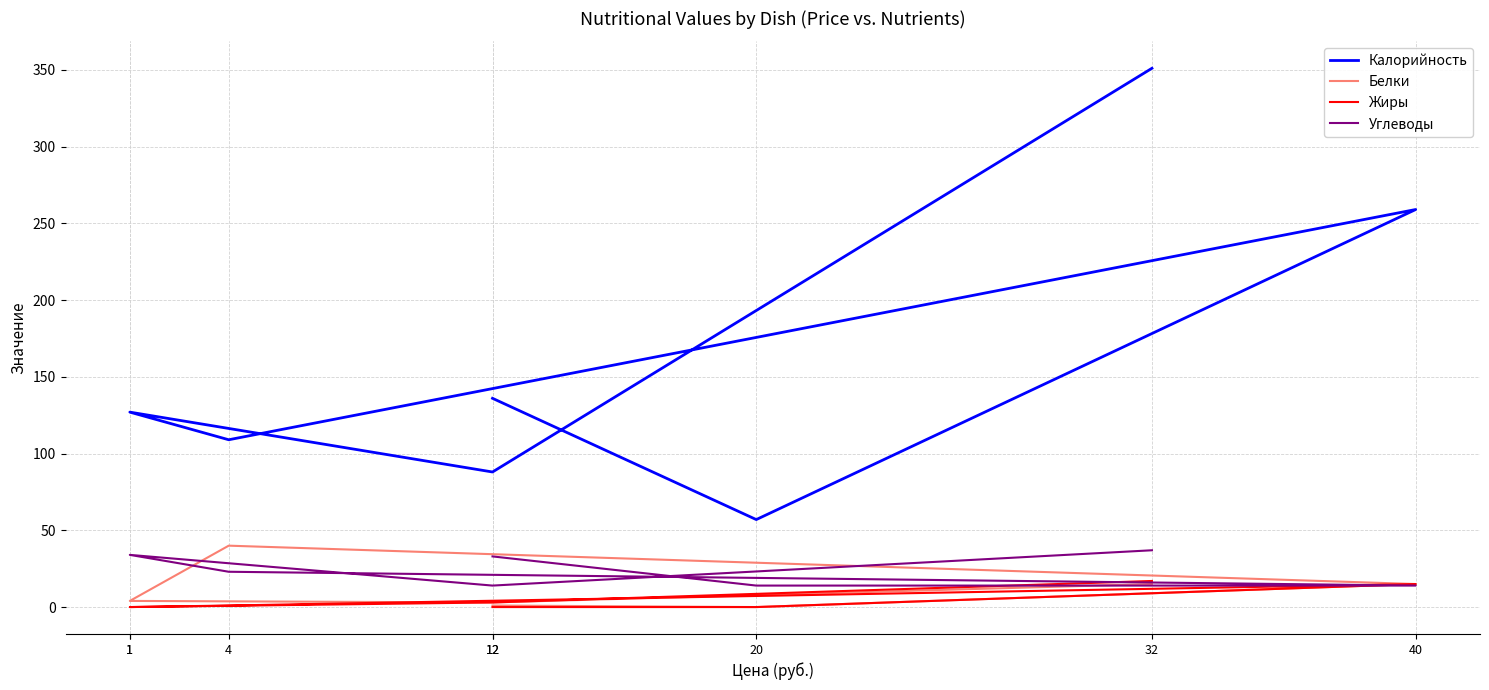

How many lines are shown in the chart?

4